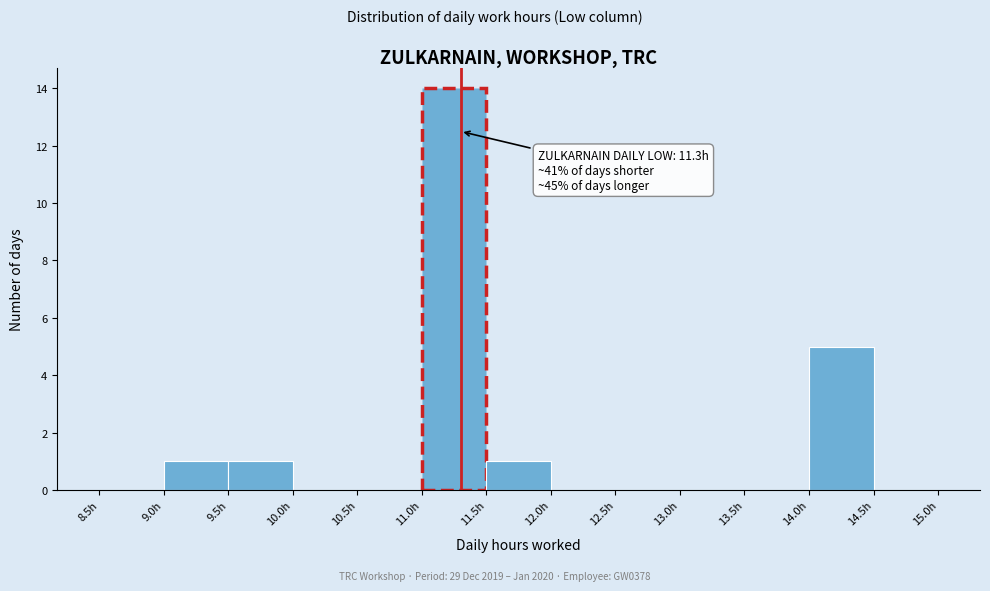

Over which range of the x-axis is the bar tallest?

11.0 to 11.5